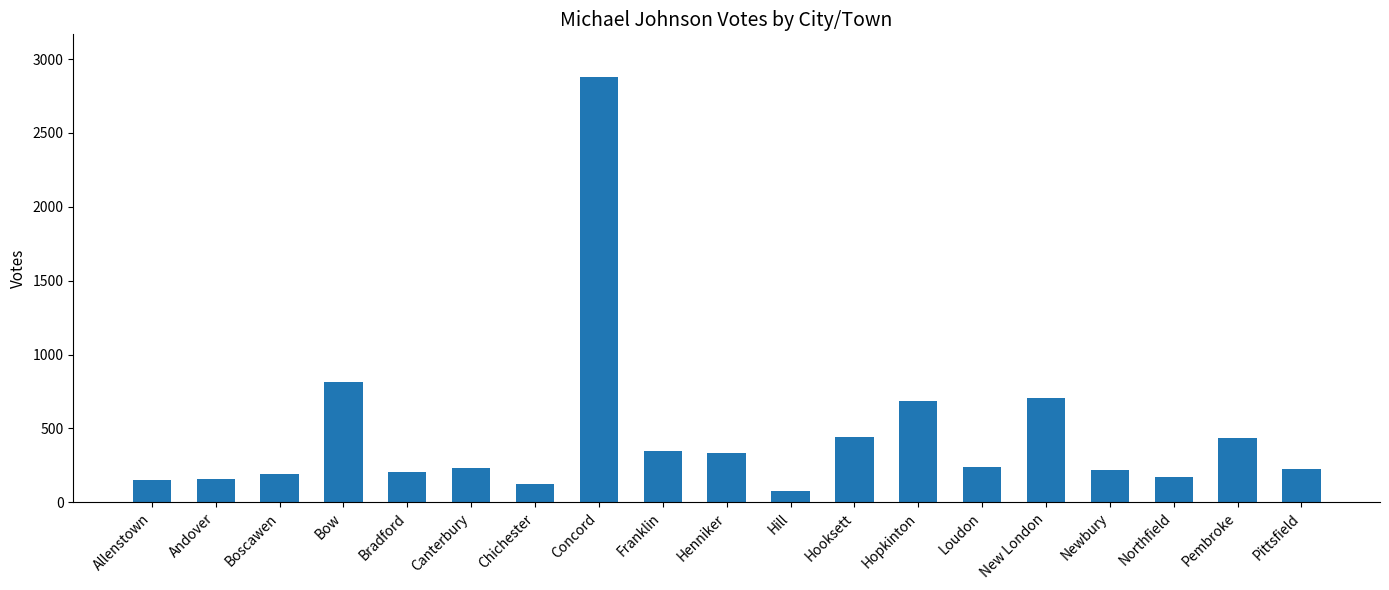

What is the ratio of the value at Bradford to the value at Boscawen?

1.1